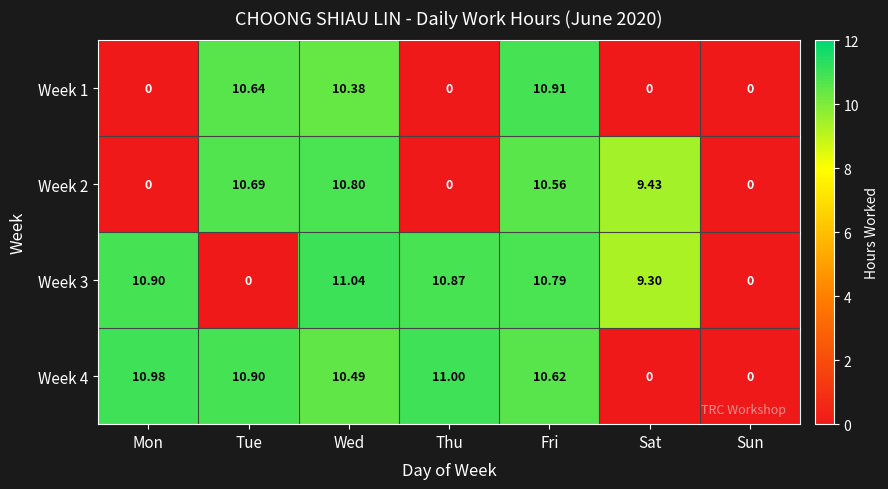

At which label does Week 2 first exceed 9?

Tue